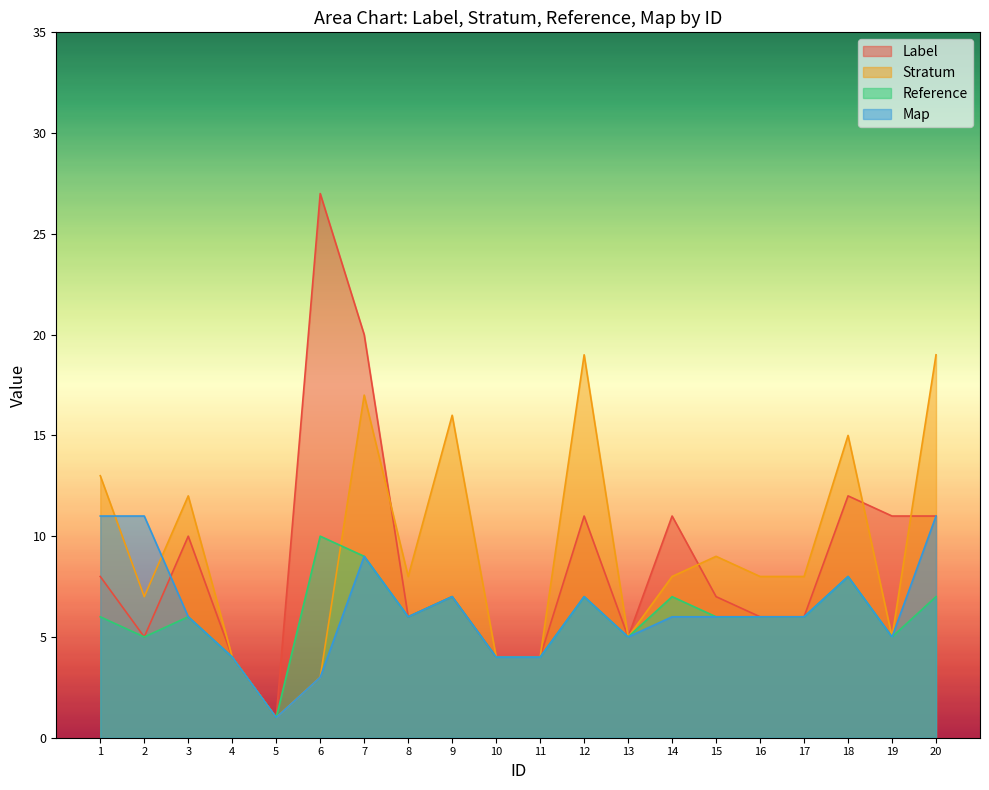

Reading right to left, list all the values displayed in this chart.

Label: 20=11	19=11	18=12	17=6	16=6	15=7	14=11	13=5	12=11	11=4	10=4	9=7	8=6	7=20	6=27	5=1	4=4	3=10	2=5	1=8
Stratum: 20=19	19=5	18=15	17=8	16=8	15=9	14=8	13=5	12=19	11=4	10=4	9=16	8=8	7=17	6=3	5=1	4=4	3=12	2=7	1=13
Reference: 20=7	19=5	18=8	17=6	16=6	15=6	14=7	13=5	12=7	11=4	10=4	9=7	8=6	7=9	6=10	5=1	4=4	3=6	2=5	1=6
Map: 20=11	19=5	18=8	17=6	16=6	15=6	14=6	13=5	12=7	11=4	10=4	9=7	8=6	7=9	6=3	5=1	4=4	3=6	2=11	1=11